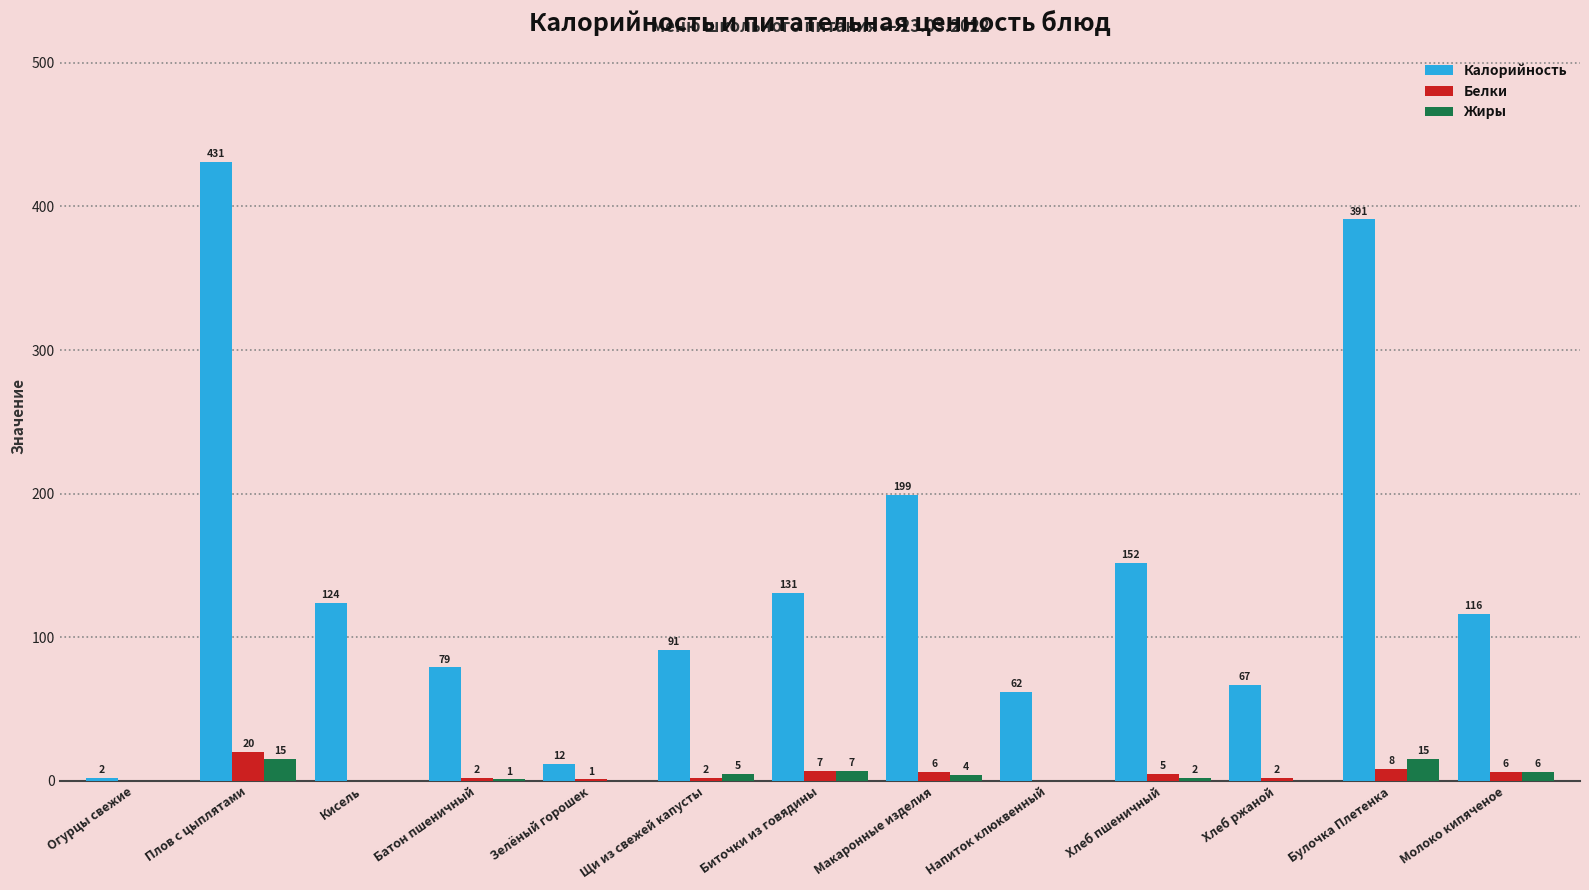

True or false: Калорийность has a value of 12 at Зелёный горошек.

True